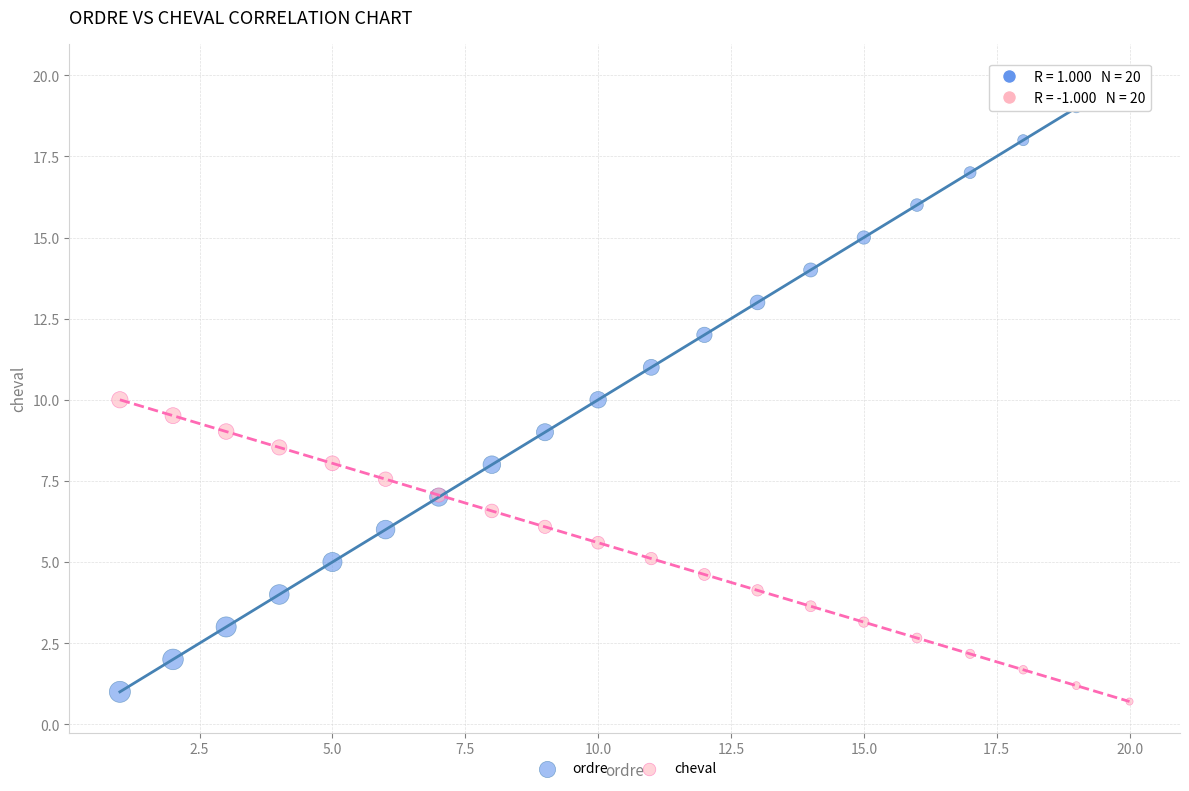

Which series reaches the maximum Y coordinate?

ordre